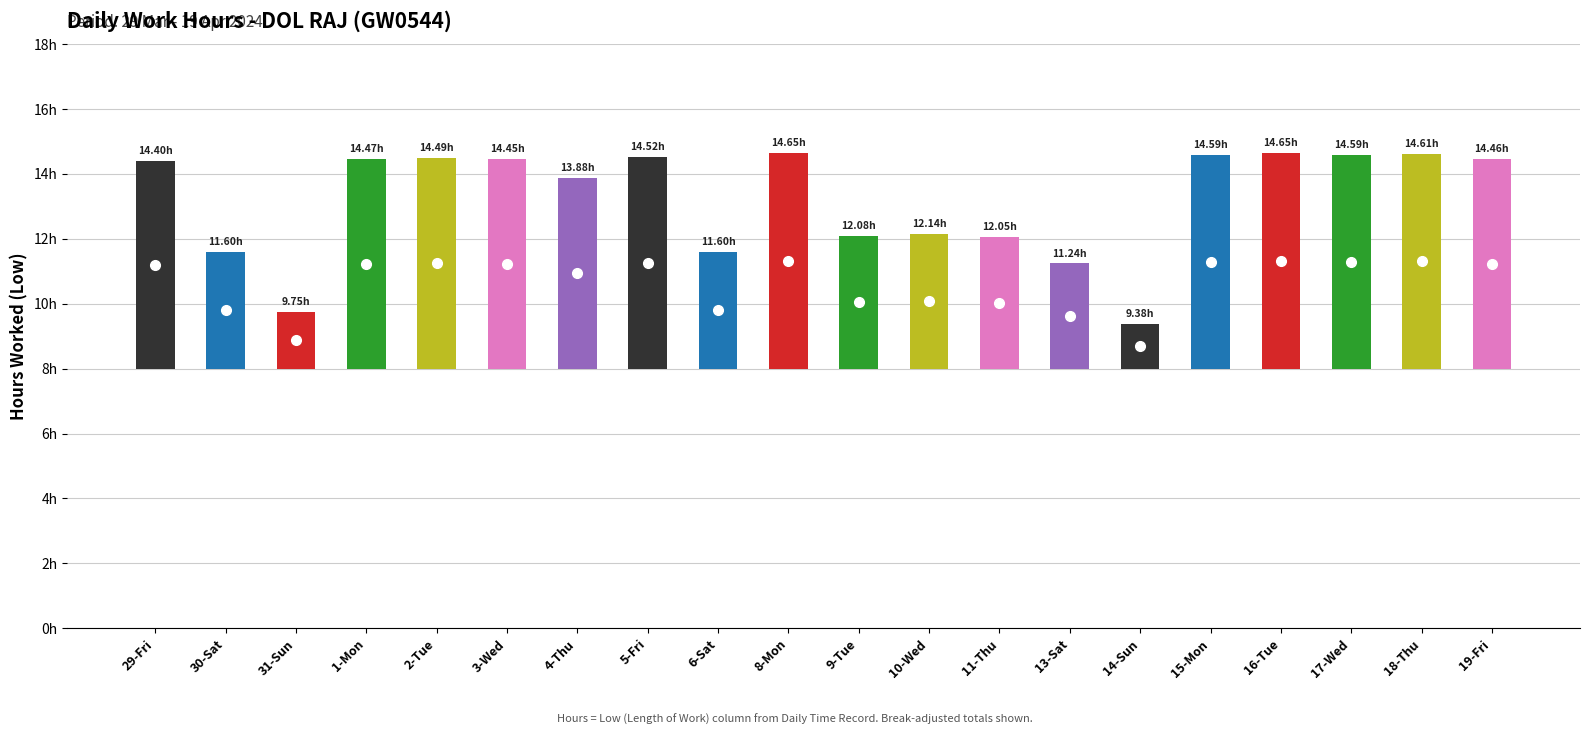

What is the minimum value shown in the chart?

9.4